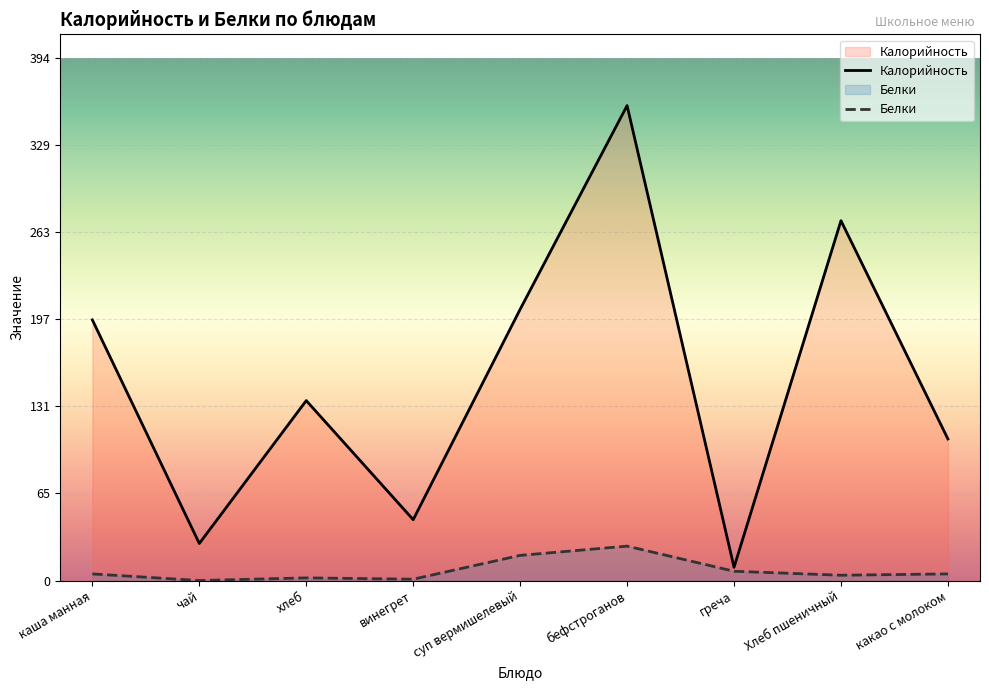

Where does the Калорийность series first go above 136?

каша манная